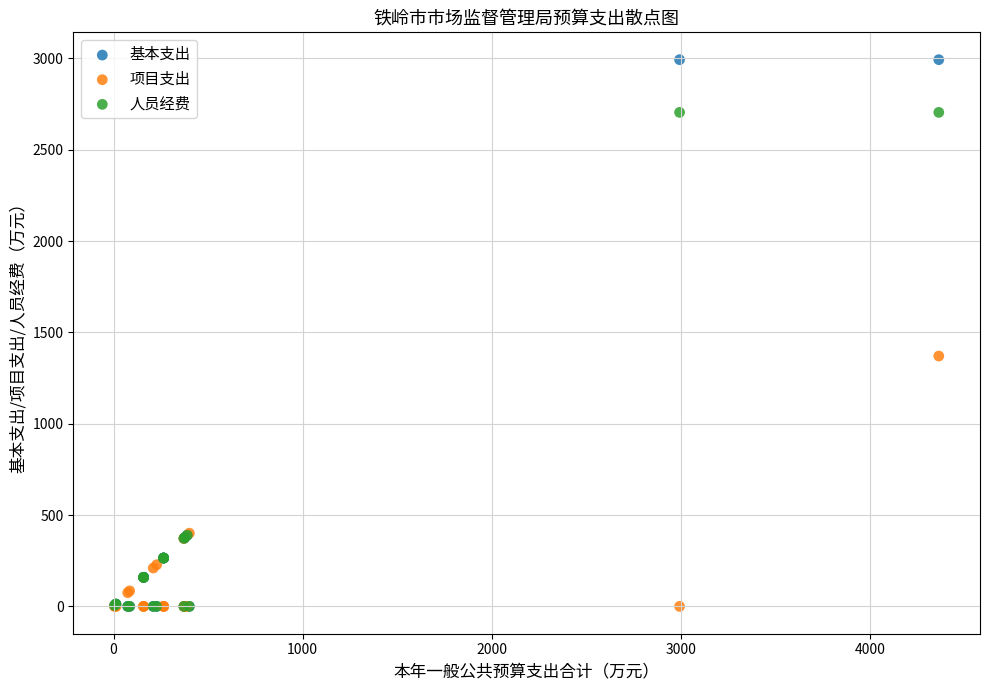

Across all series, what Y value is closest to 1496?

1370.7